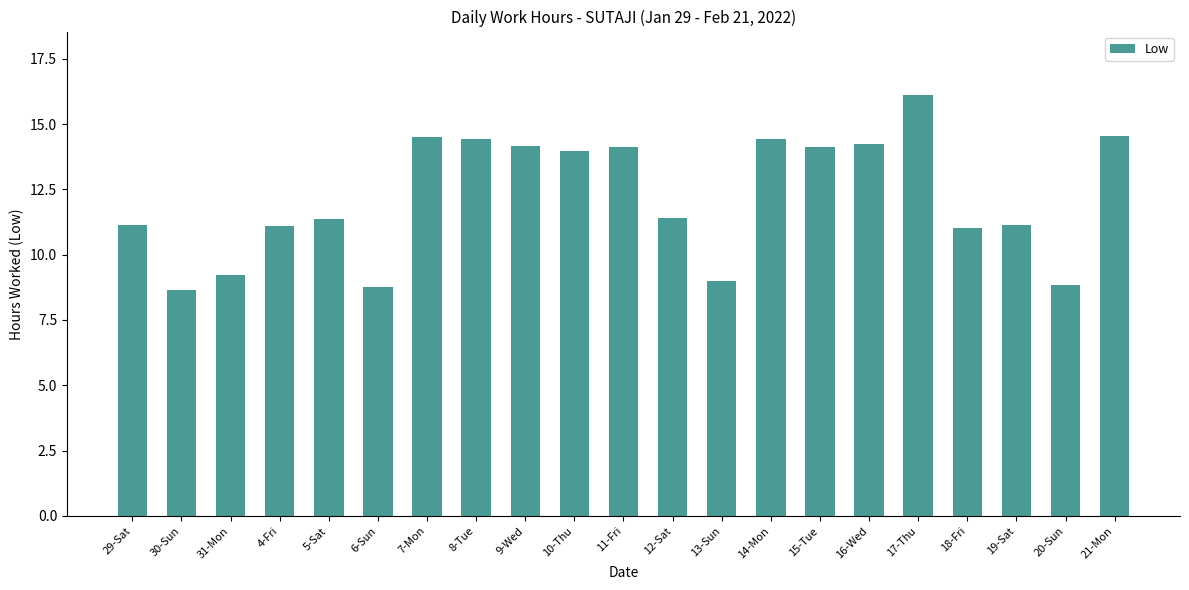

The value at 31-Mon is 9.2. True or false?

True